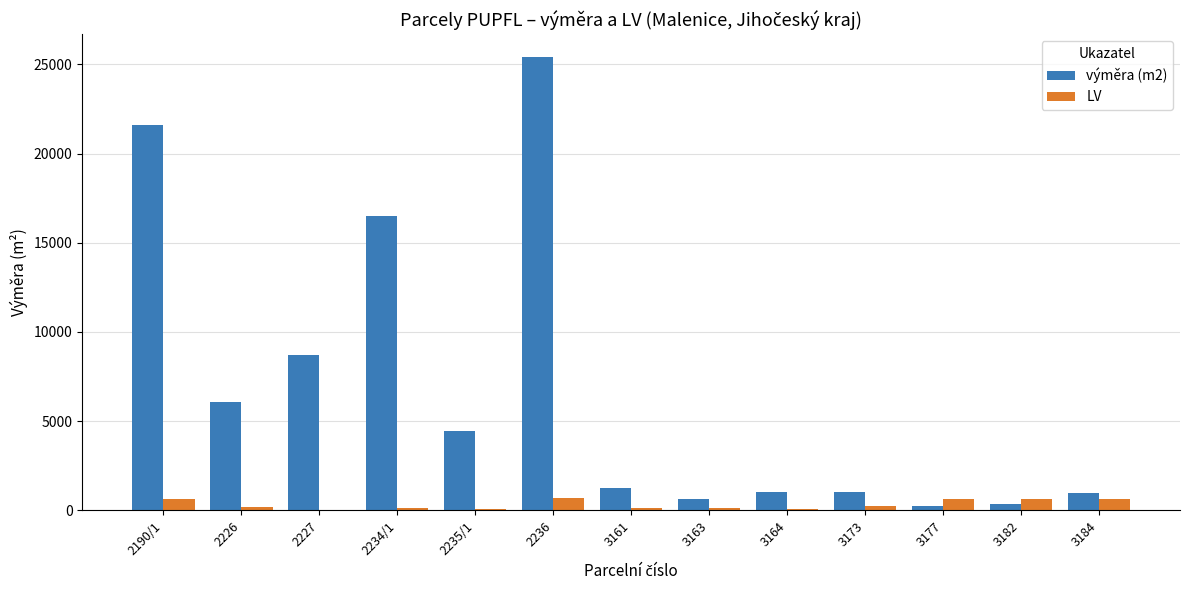

At which category is the sum across all series the highest?

2236